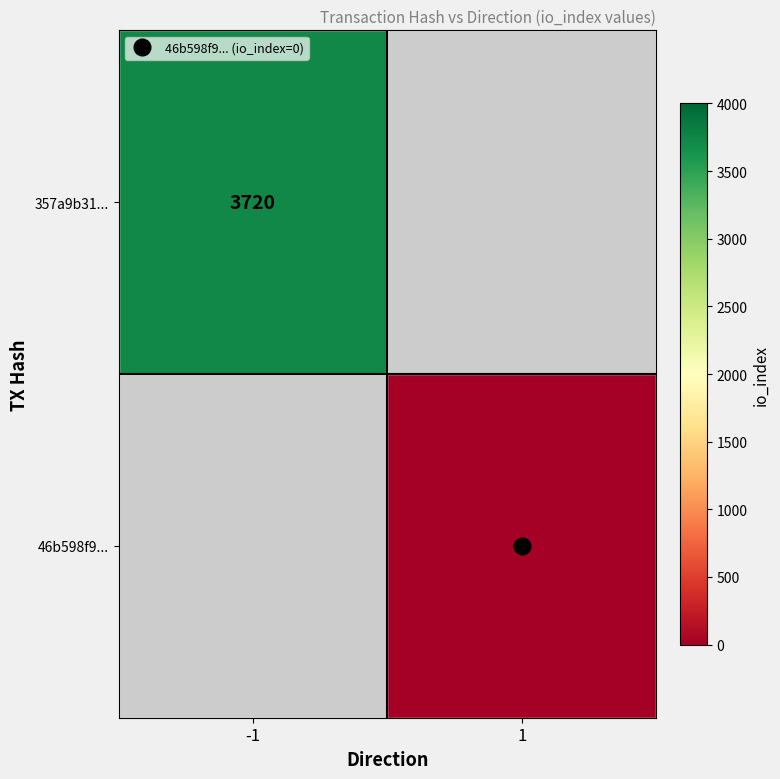

Which category has the highest value in the 357a9b31... series?

-1